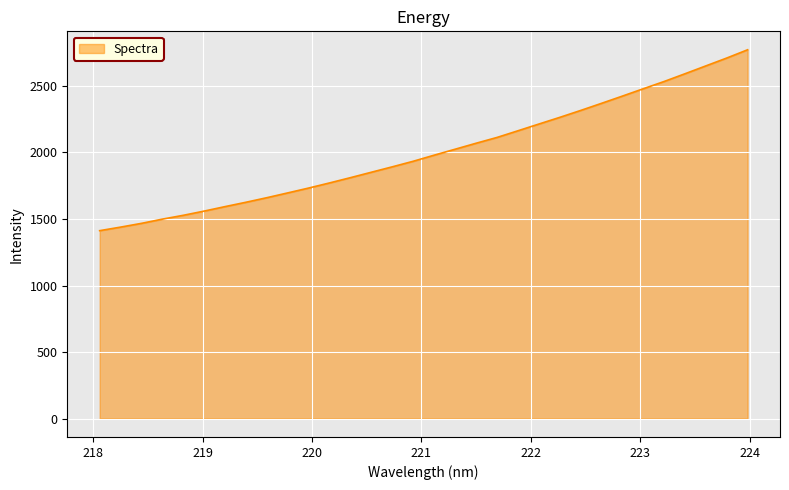

What is the greatest value displayed?

2772.1